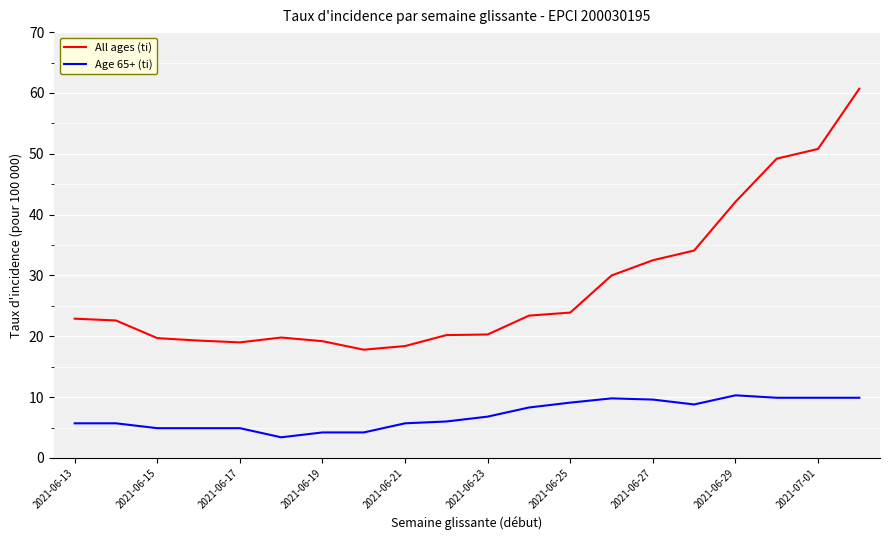

What are all the series names shown in the legend?

All ages (ti), Age 65+ (ti)